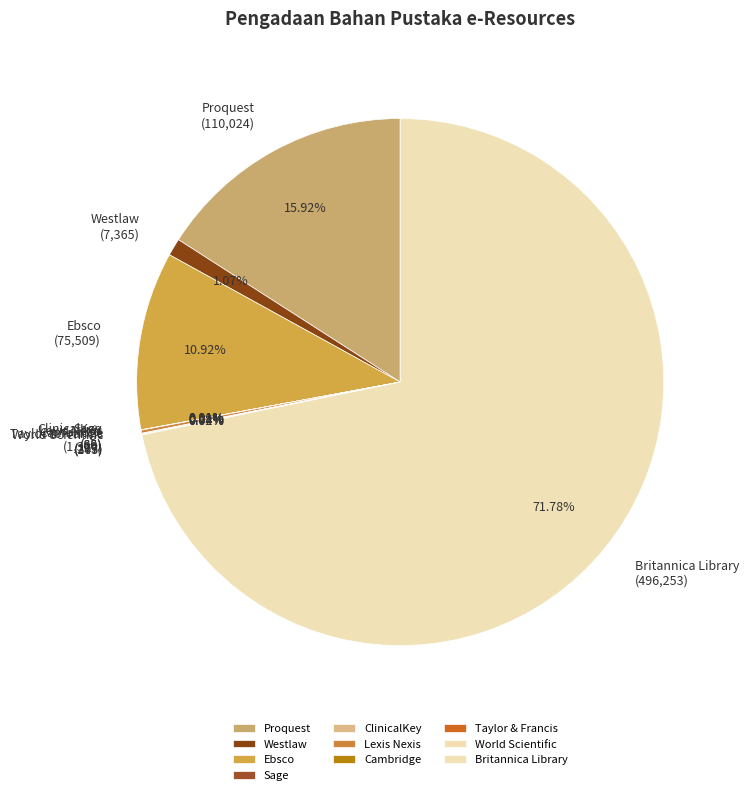

Which category accounts for the majority?

Britannica Library